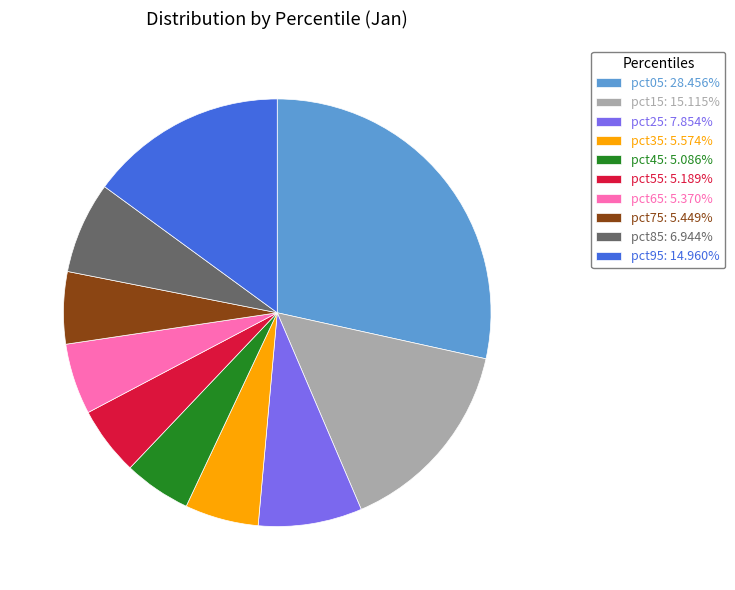

Is pct35 the majority of the pie?

No